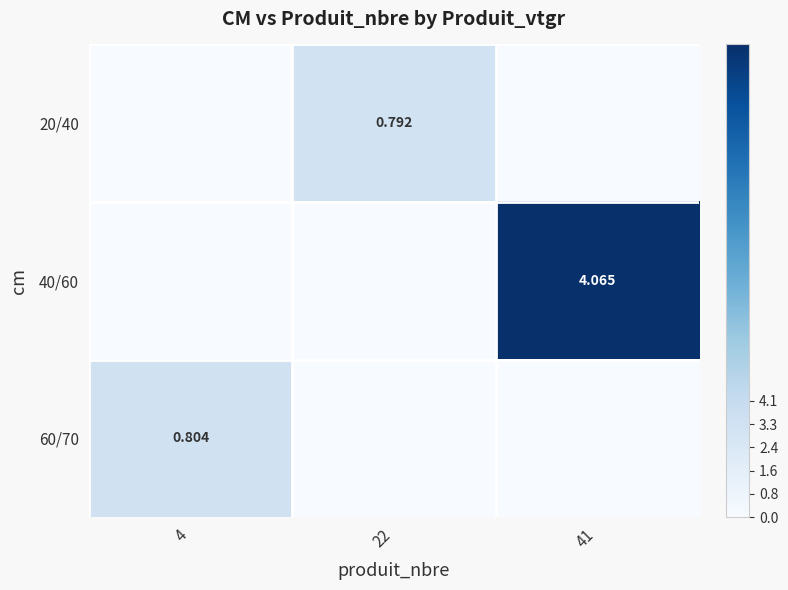

How many values in 60/70 are above zero?

1